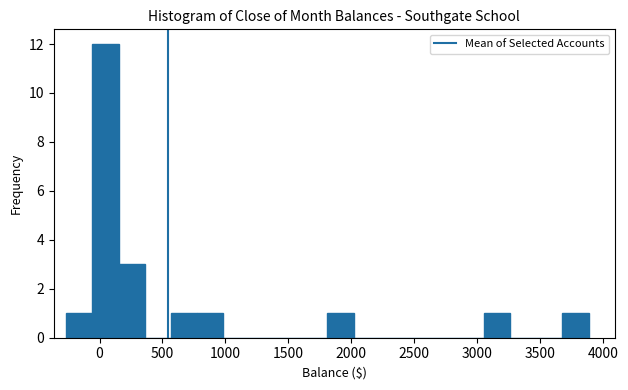

Reading left to right, transcribe this chart: for each bar, give the range it covers on the x-axis and its height. Neither the bar edges nor the heights are printed on the chart, so give them approximately, as read against the axes.

-250 to -50: 1
-50 to 150: 12
150 to 350: 3
350 to 550: 0
550 to 750: 1
750 to 1000: 1
1000 to 1200: 0
1200 to 1400: 0
1400 to 1600: 0
1600 to 1800: 0
1800 to 2000: 1
2000 to 2200: 0
2200 to 2450: 0
2450 to 2650: 0
2650 to 2850: 0
2850 to 3050: 0
3050 to 3250: 1
3250 to 3450: 0
3450 to 3700: 0
3700 to 3900: 1